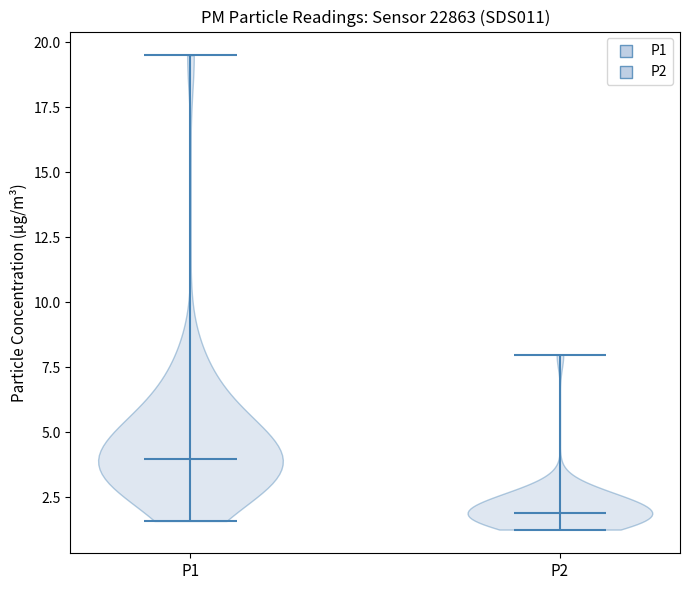

Which violin has the lowest median line?

P2